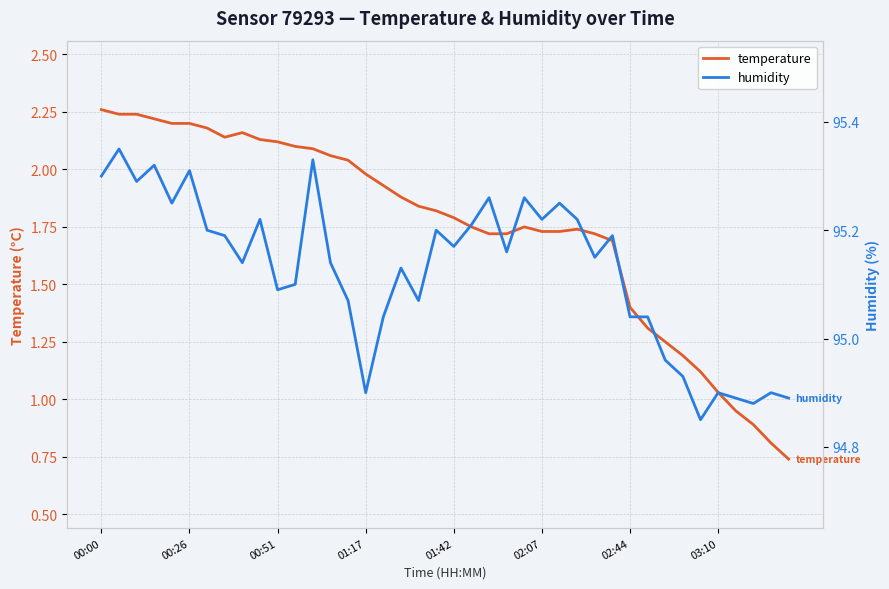

At which label is humidity closest to 95?

16